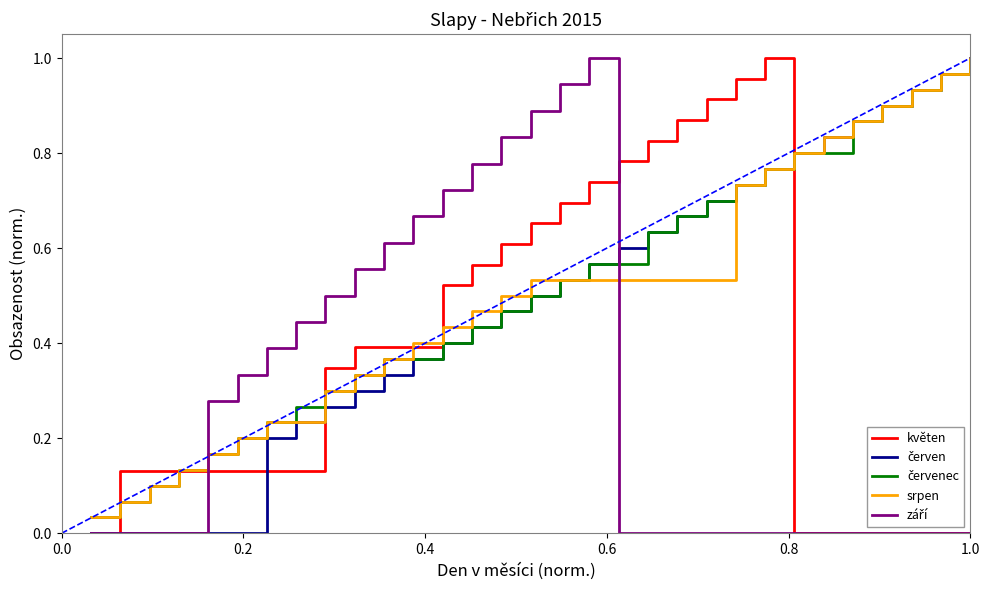

Reading right to left, transcribe all the data shown in this chart.

květen: 0.0	0.0	0.0	0.0	0.0	0.0	0.0	1.0	1.0	0.9	0.9	0.8	0.8	0.7	0.7	0.7	0.6	0.6	0.5	0.4	0.4	0.4	0.3	0.1	0.1	0.1	0.1	0.1	0.1	0.1	0.0
červen: 1.0	1.0	0.9	0.9	0.9	0.8	0.8	0.8	0.7	0.7	0.7	0.6	0.6	0.6	0.5	0.5	0.5	0.4	0.4	0.4	0.3	0.3	0.3	0.2	0.2	0.0	0.0	0.0	0.0	0.0	0.0
červenec: 1.0	1.0	0.9	0.9	0.9	0.8	0.8	0.8	0.7	0.7	0.7	0.6	0.6	0.6	0.5	0.5	0.5	0.4	0.4	0.4	0.4	0.3	0.3	0.3	0.2	0.2	0.2	0.1	0.1	0.1	0.0
srpen: 1.0	1.0	0.9	0.9	0.9	0.8	0.8	0.8	0.7	0.5	0.5	0.5	0.5	0.5	0.5	0.5	0.5	0.5	0.4	0.4	0.4	0.3	0.3	0.2	0.2	0.2	0.2	0.1	0.1	0.1	0.0
září: 0.0	0.0	0.0	0.0	0.0	0.0	0.0	0.0	0.0	0.0	0.0	0.0	0.0	1.0	0.9	0.9	0.8	0.8	0.7	0.7	0.6	0.6	0.5	0.4	0.4	0.3	0.3	0.0	0.0	0.0	0.0